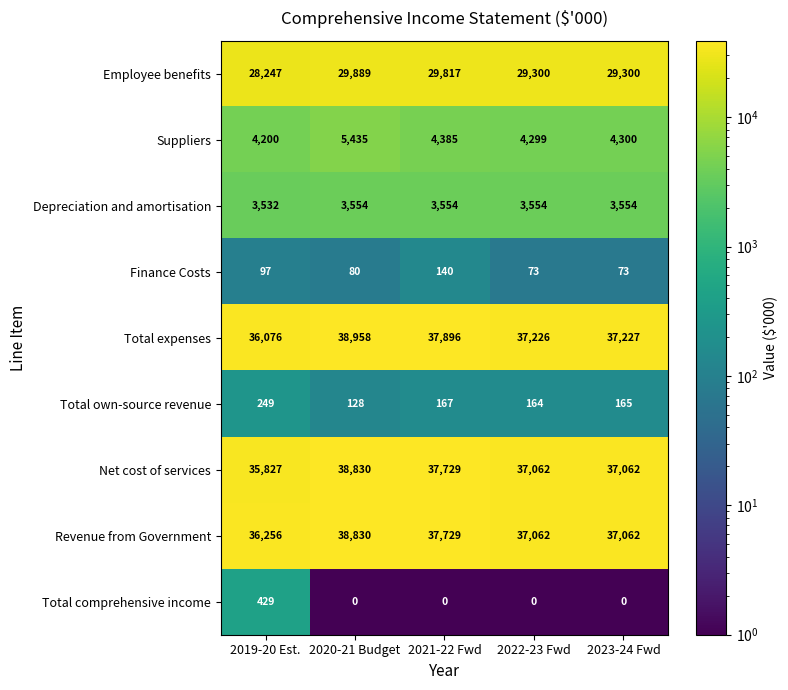

Count the number of categories in the chart.

5